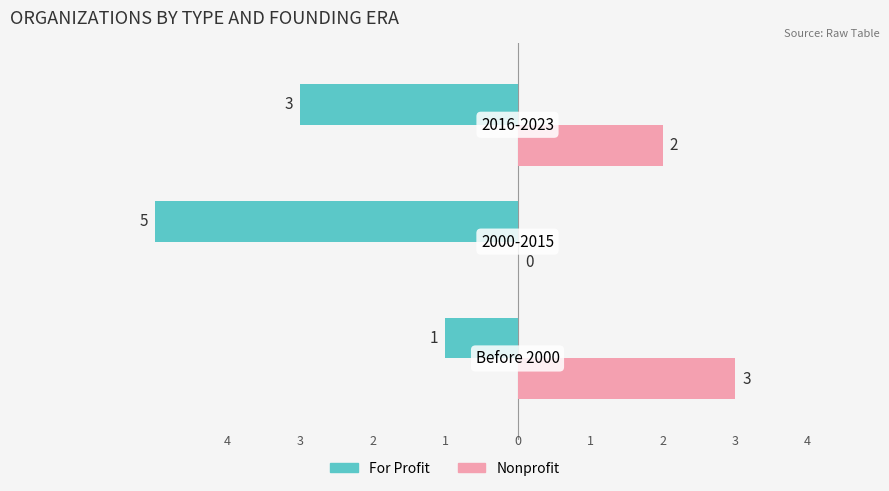

What is the sum of all For Profit values?

-9